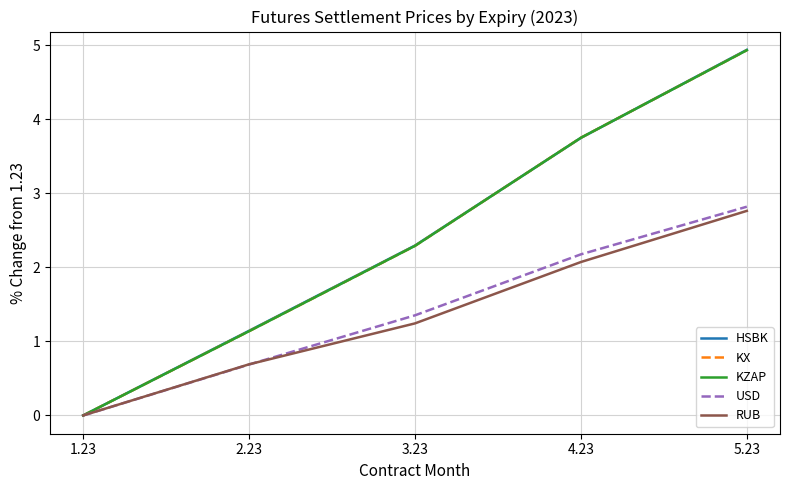

Reading left to right, extract all data points from this chart.

HSBK: 1.23=0.0	2.23=1.1	3.23=2.3	4.23=3.7	5.23=4.9
KX: 1.23=0.0	2.23=1.1	3.23=2.3	4.23=3.8	5.23=4.9
KZAP: 1.23=0.0	2.23=1.1	3.23=2.3	4.23=3.7	5.23=4.9
USD: 1.23=0.0	2.23=0.7	3.23=1.4	4.23=2.2	5.23=2.8
RUB: 1.23=0.0	2.23=0.7	3.23=1.2	4.23=2.1	5.23=2.8